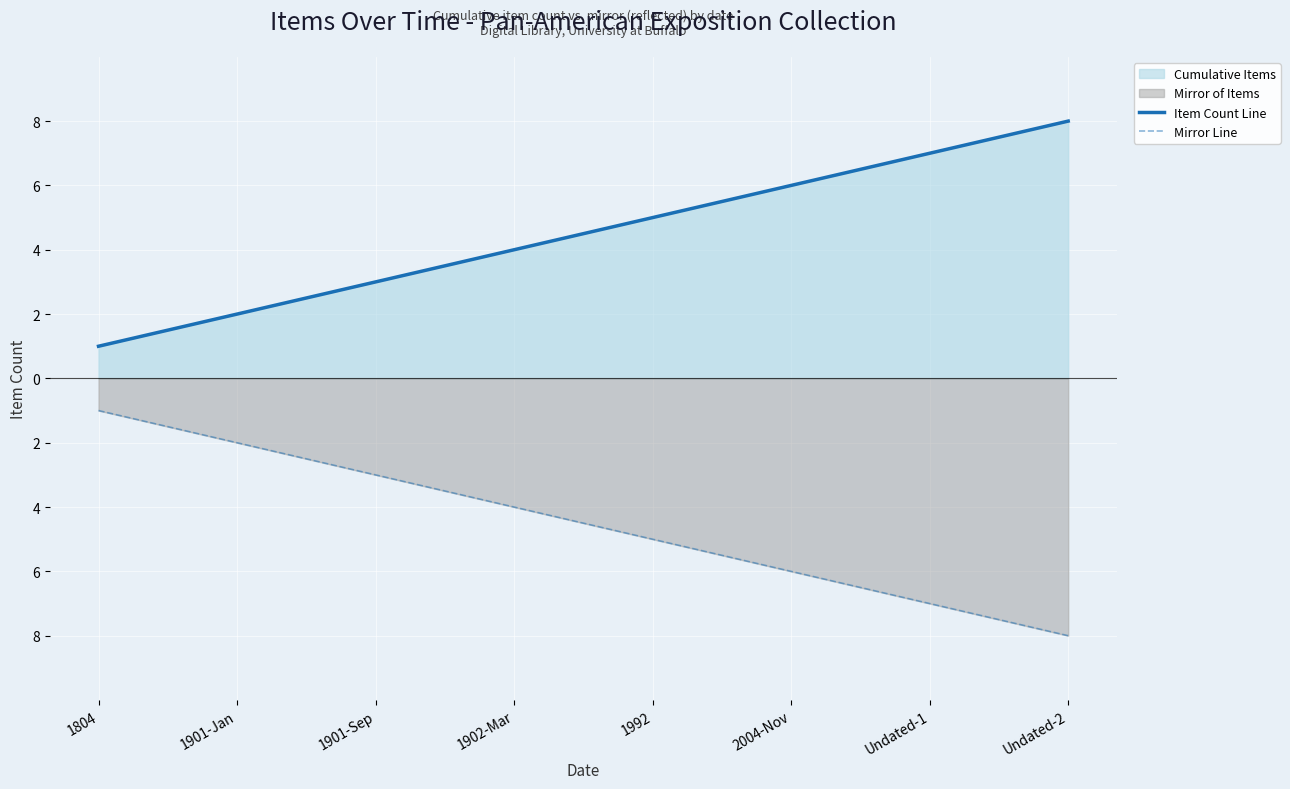

Where is Mirror Line nearest to the value -4?

1902-Mar